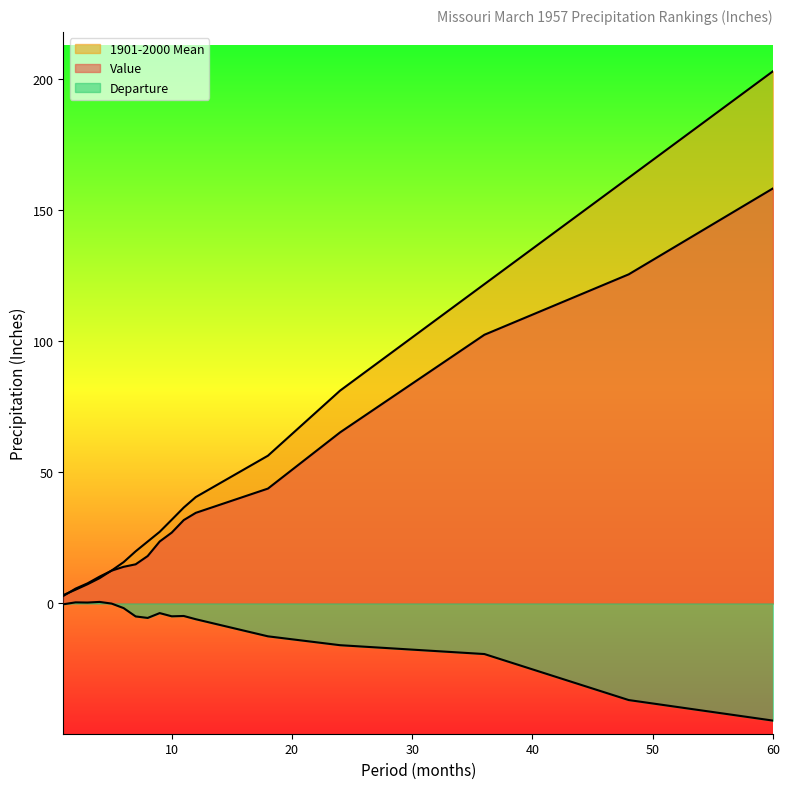

At which label does Departure reach its minimum?

60